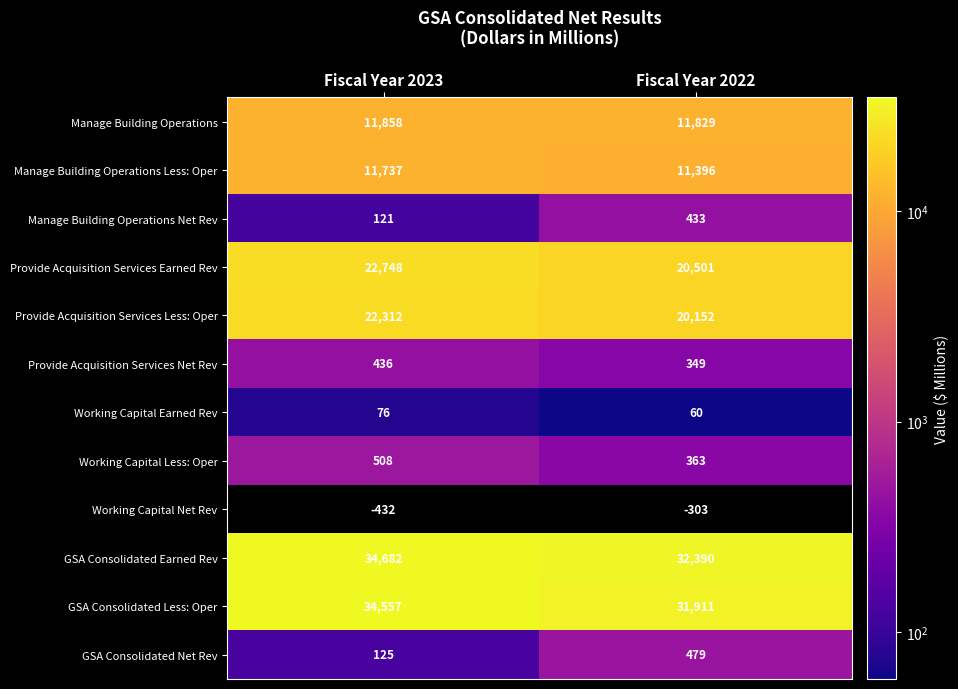

Rank the categories by GSA Consolidated Net Rev value from highest to lowest.

Fiscal Year 2022, Fiscal Year 2023